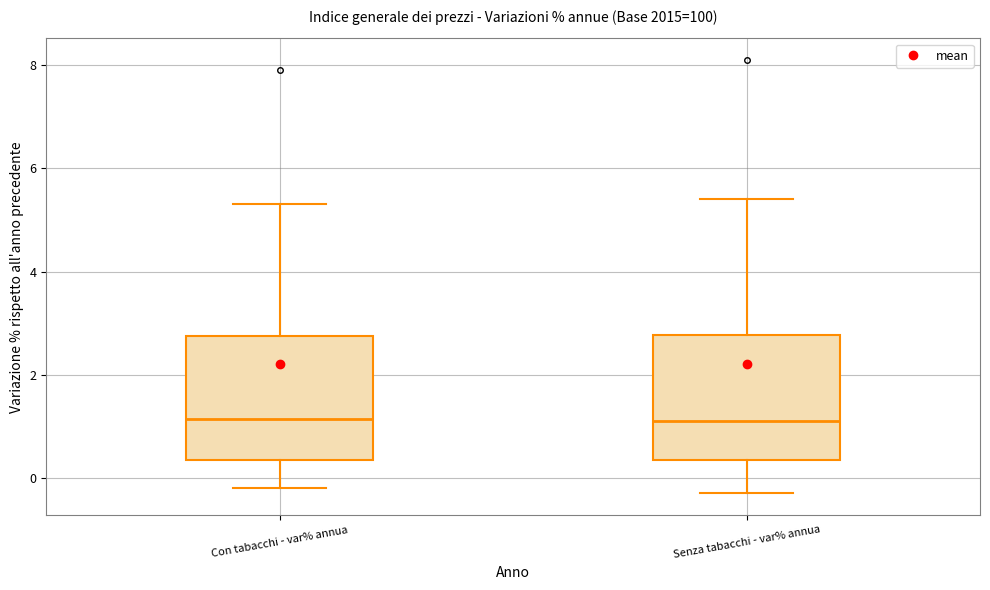

Where is the lower edge of the box for Senza tabacchi - var% annua on the y-axis? The values are not printed on the chart, so give them approximately, as read against the axis.

0.4